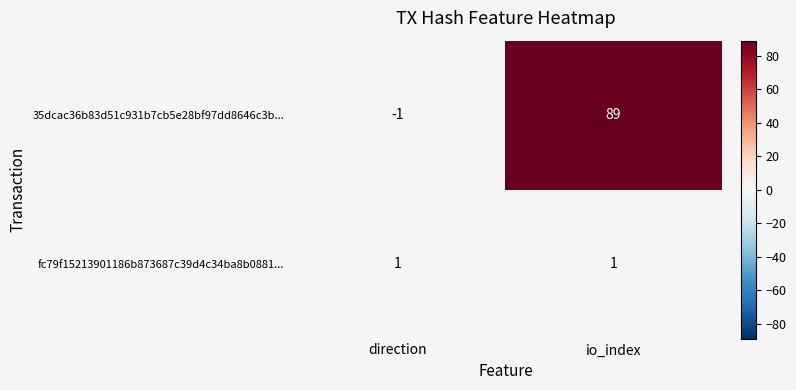

Which series has the widest spread of values?

35dcac36b83d51c931b7cb5e28bf97dd8646c3b...